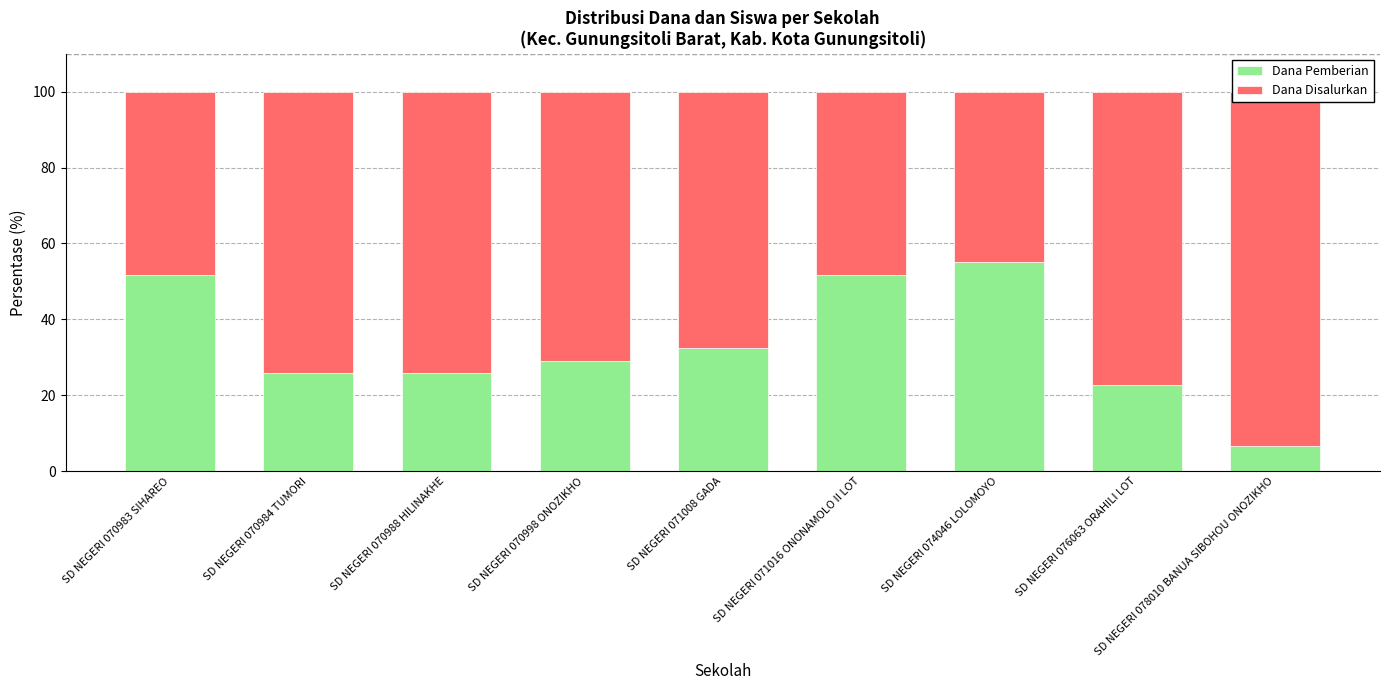

What is the sum of all Dana Disalurkan values?

599.1